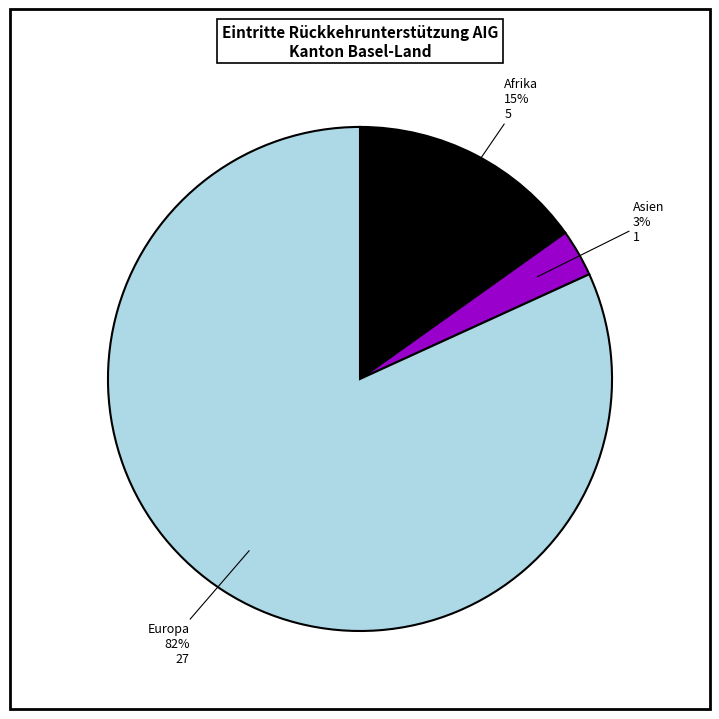

Rank the categories by value from highest to lowest.

Europa, Afrika, Asien